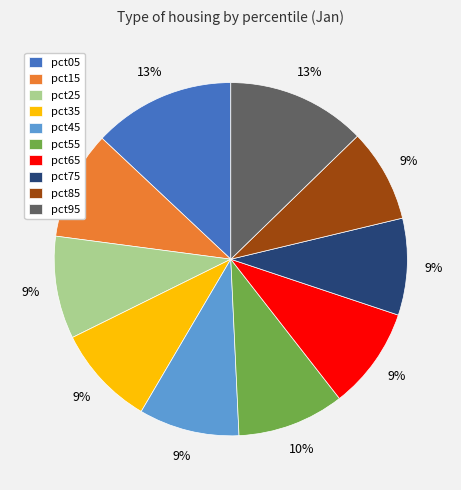

Do pct05 and pct45 together represent more than half of the pie?

No